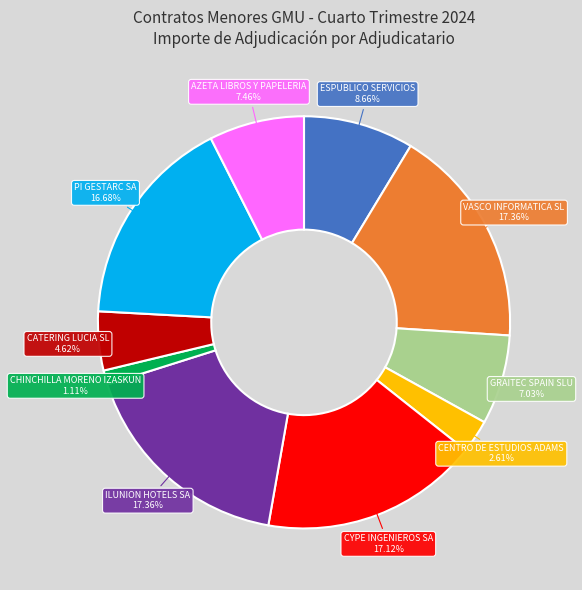

Is there any slice that represents more than half of the pie?

No